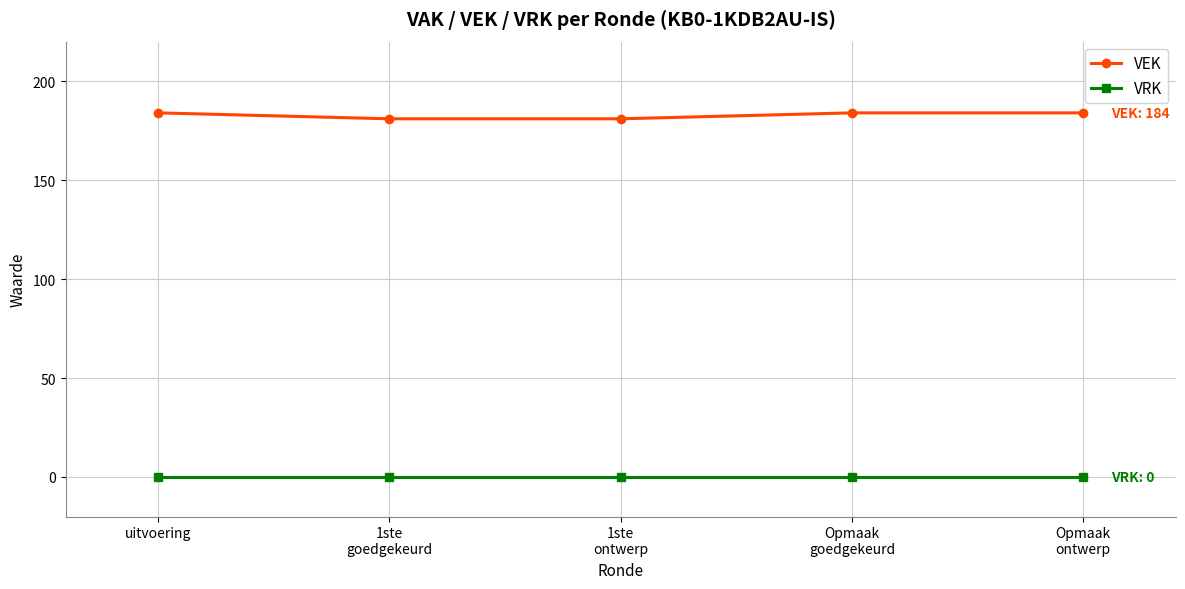

The value of VRK at 1ste
ontwerp is 0. True or false?

True